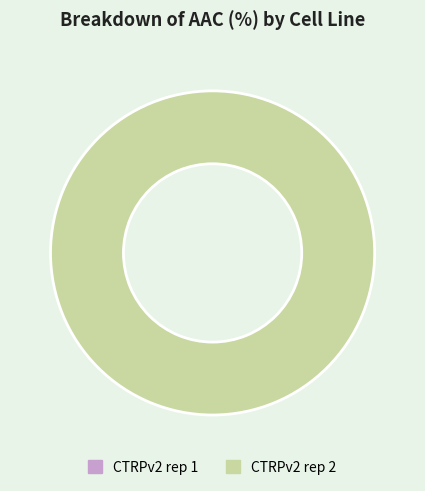

To the nearest percent, what is the average slice percentage?

50%